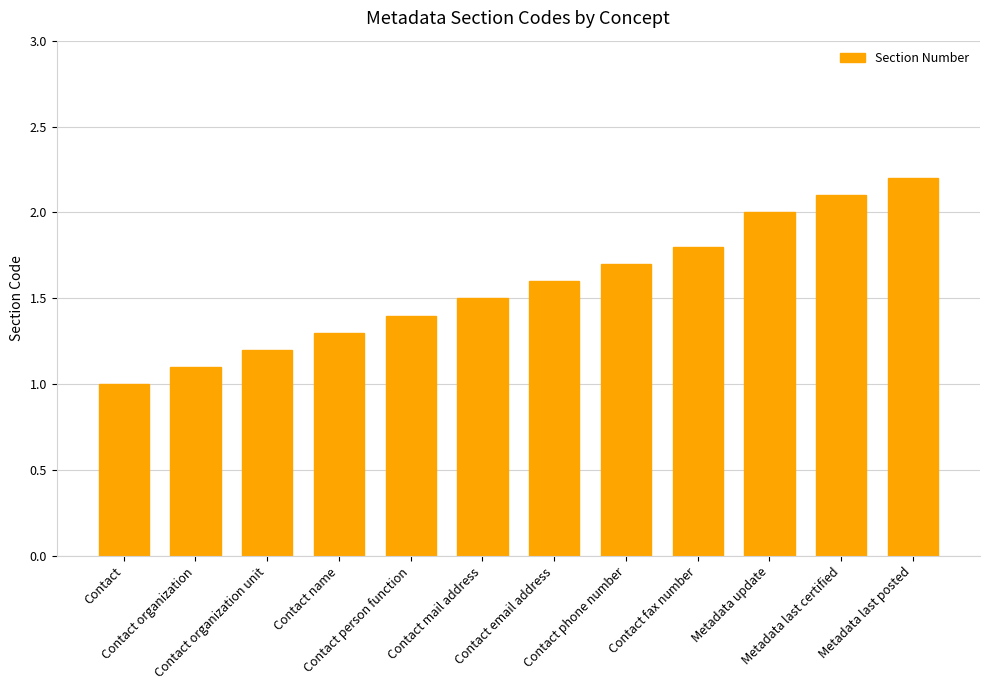

The value at Metadata last certified is 2.1. True or false?

True